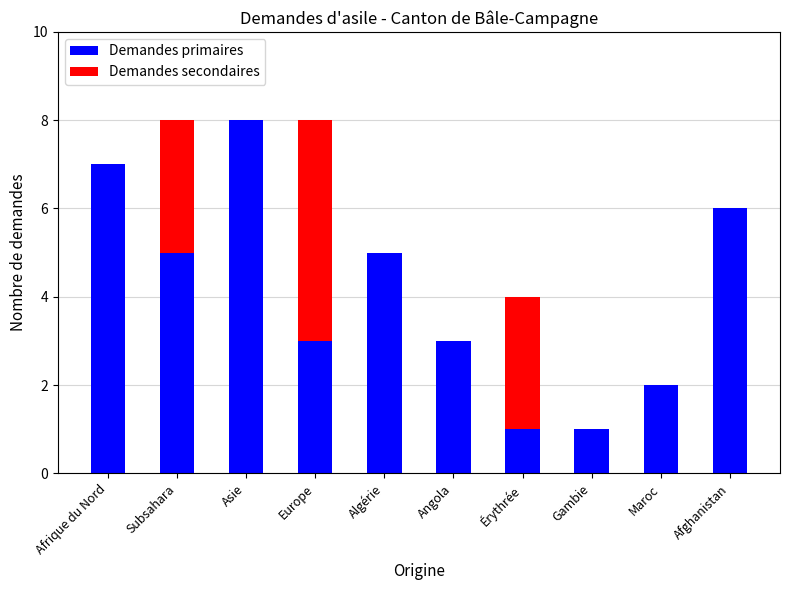

What is the total value across all series at Algérie?

5